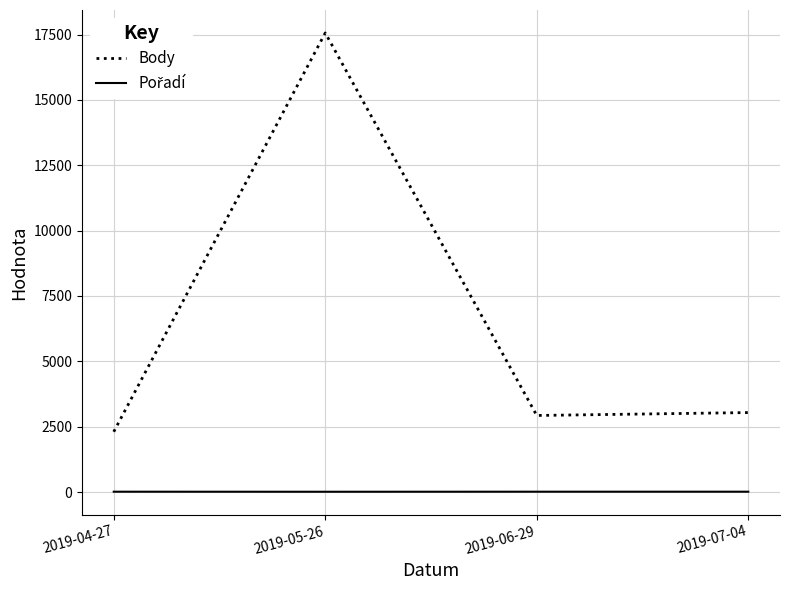

Which series has the widest spread of values?

Body